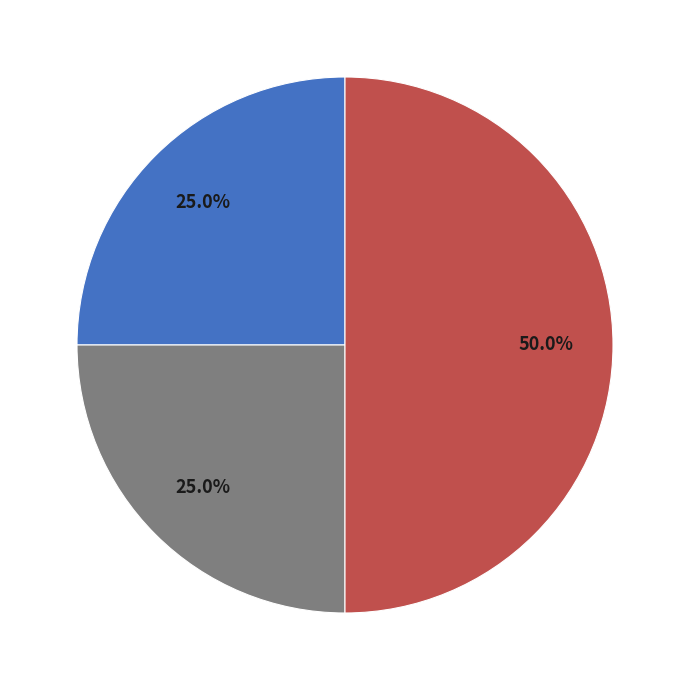

How many segments does this pie chart have?

3